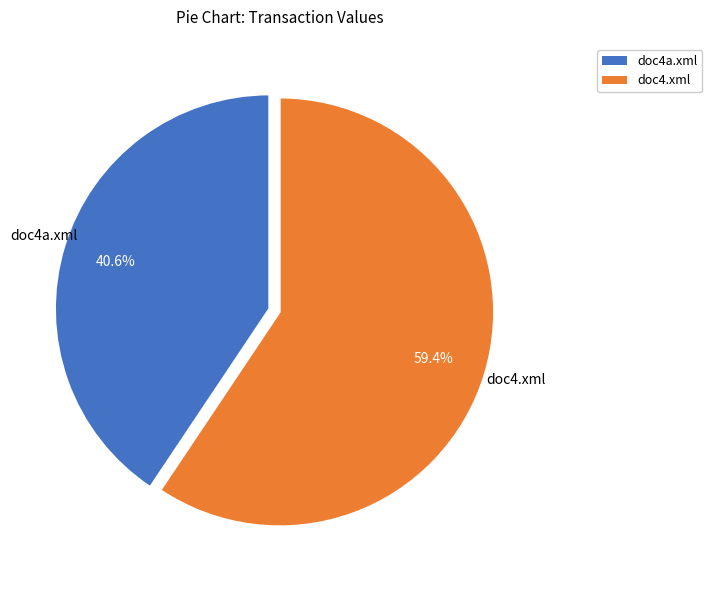

Is there a majority slice in this chart?

Yes